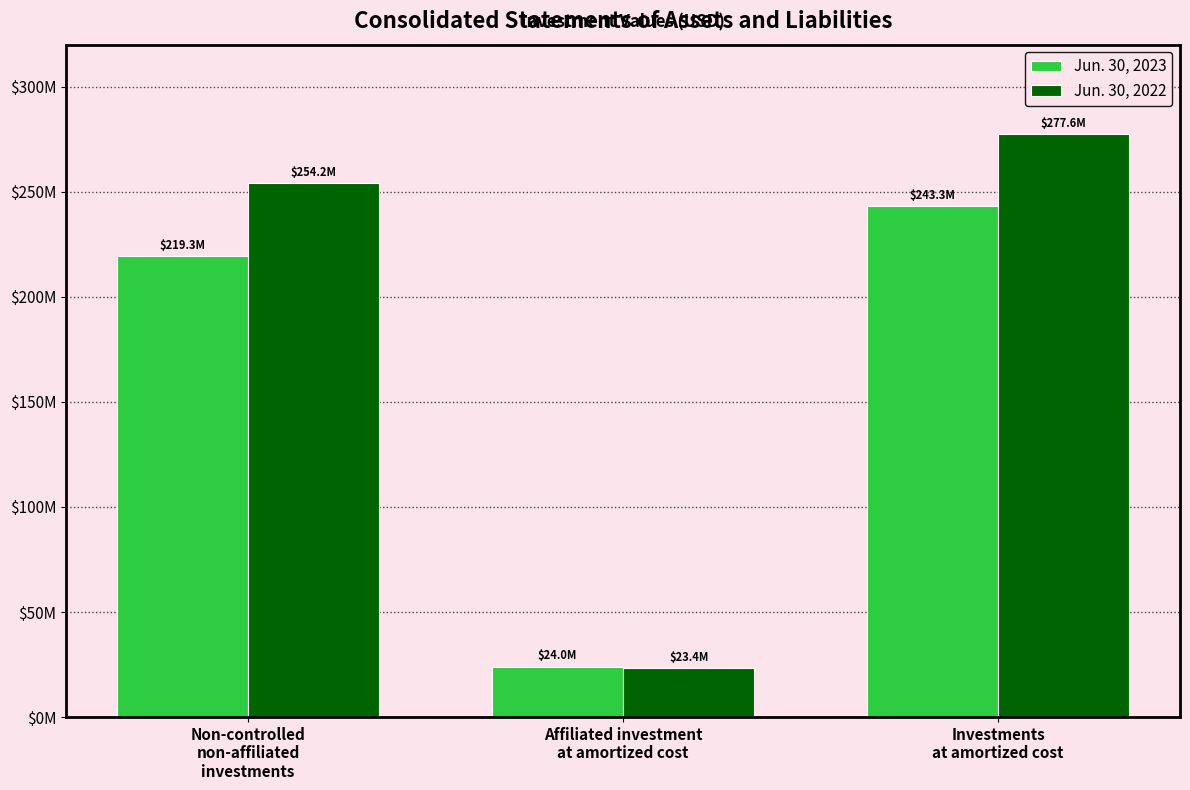

What is the label of the 3rd bar from the right?

Non-controlled
non-affiliated
investments